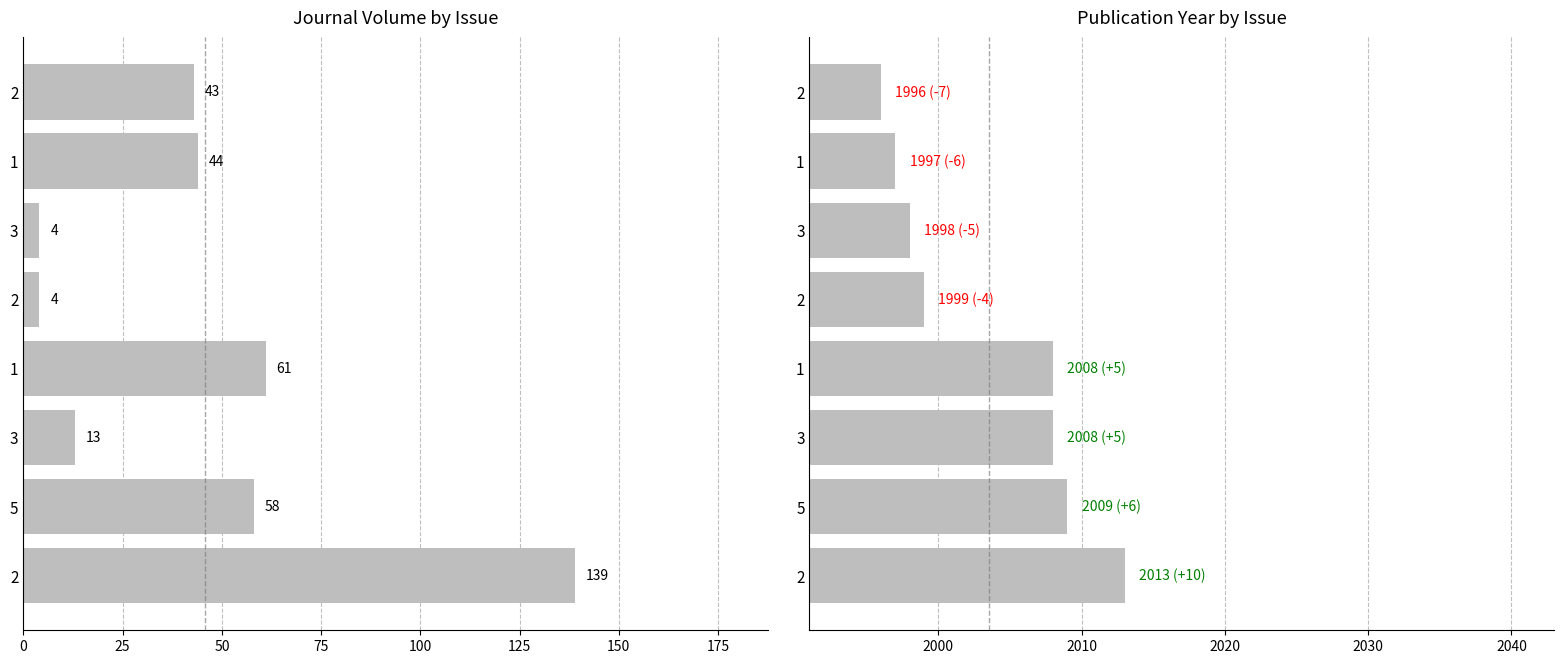

List the series in order of their peak value, lowest first.

Journal Volume, Publication Year